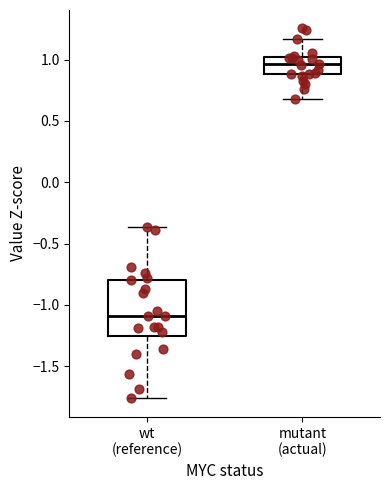

Reading left to right, transcribe this box plot: for each box, give where its median line is, the range the box spans, and where its two whiskers end, as read against the y-axis. The values are not printed on the chart, so give them approximately, as read against the axis.

wt (reference): median -1.10, box -1.25 to -0.80, whiskers -1.75 to -0.35
mutant (actual): median 0.95, box 0.90 to 1.00, whiskers 0.70 to 1.15